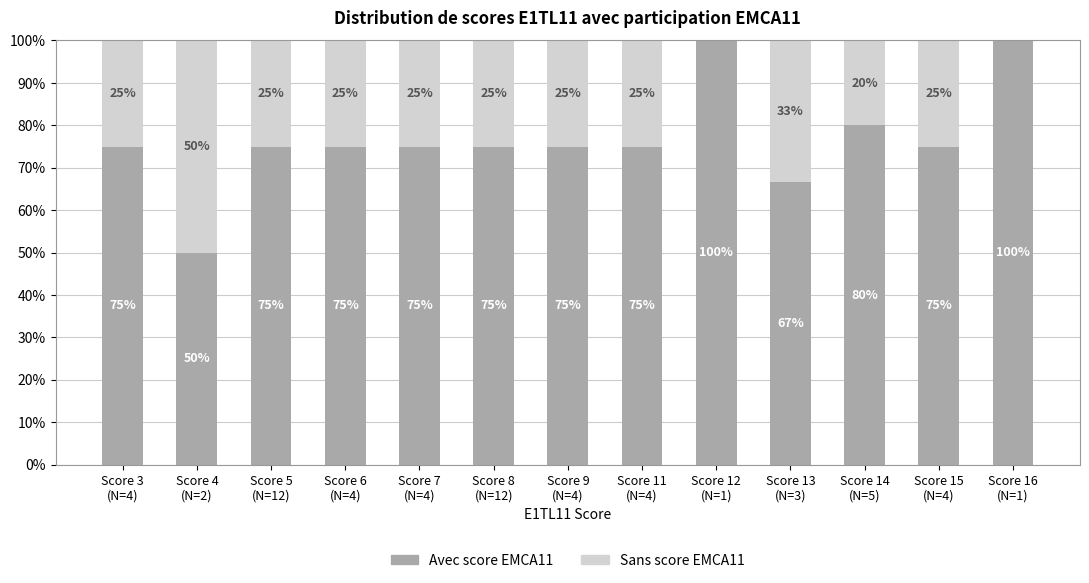

What is the maximum value for Avec score EMCA11?

100.0